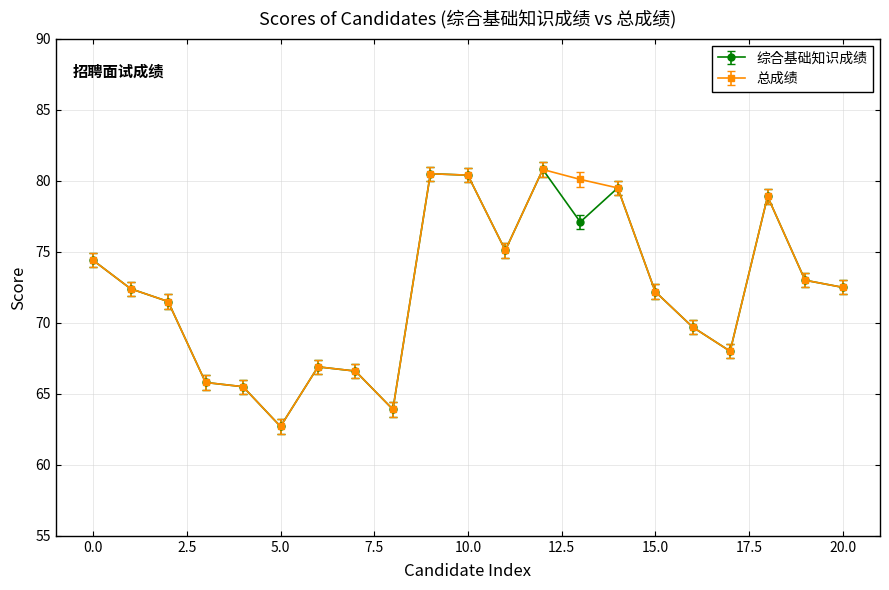

What is the value of the 总成绩 point at the 11th from the left?

80.4